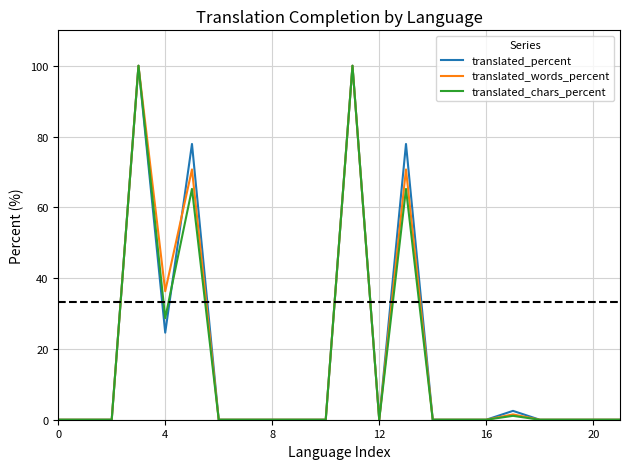

What is the highest value of the translated_chars_percent series?

100.0